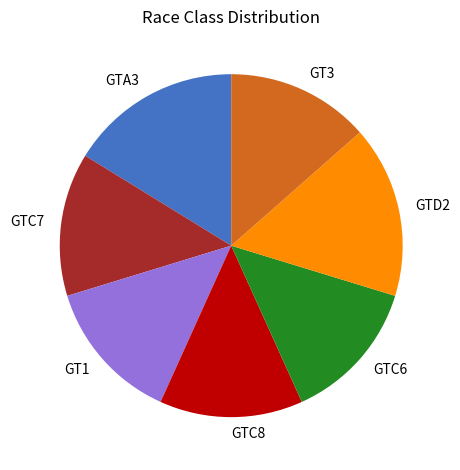

Is it true that GTC7 is 14% of the pie?

True